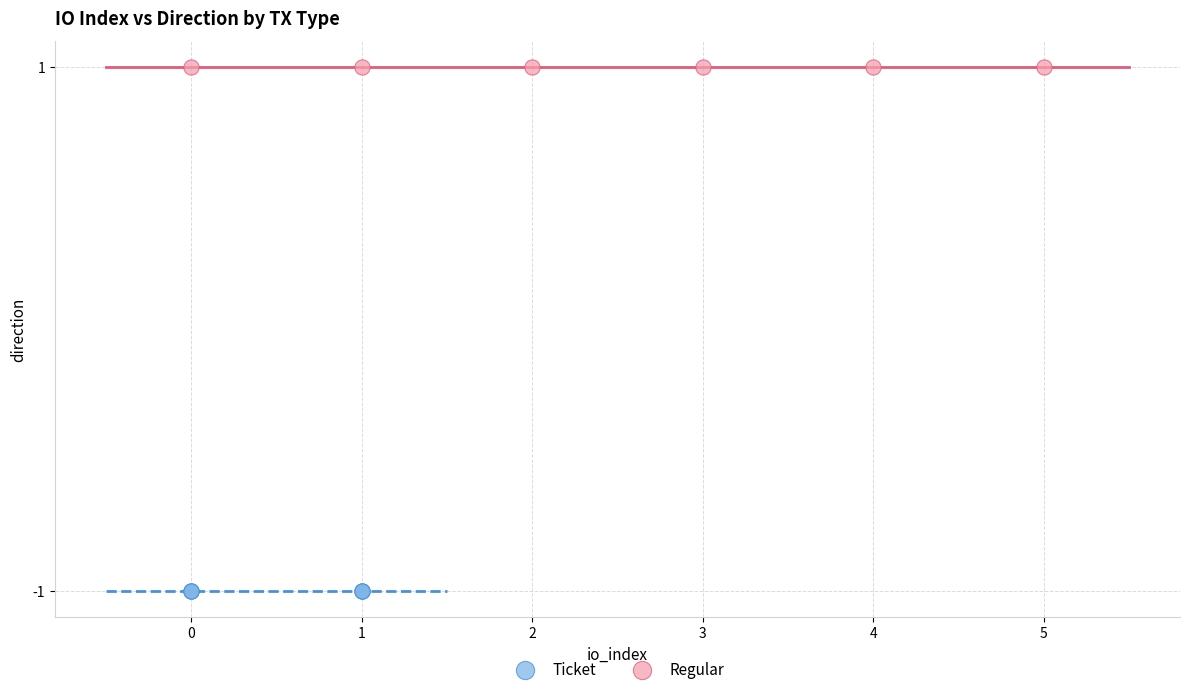

Which series contains the lowest Y value?

Ticket